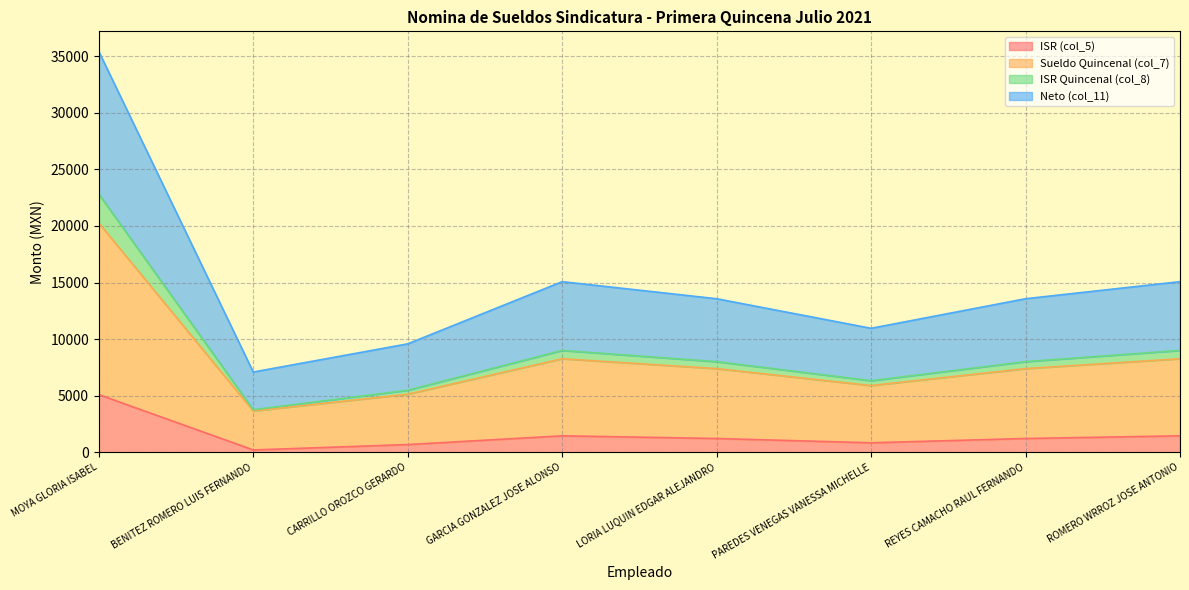

Between LORIA LUQUIN EDGAR ALEJANDRO and CARRILLO OROZCO GERARDO, which is larger?

LORIA LUQUIN EDGAR ALEJANDRO